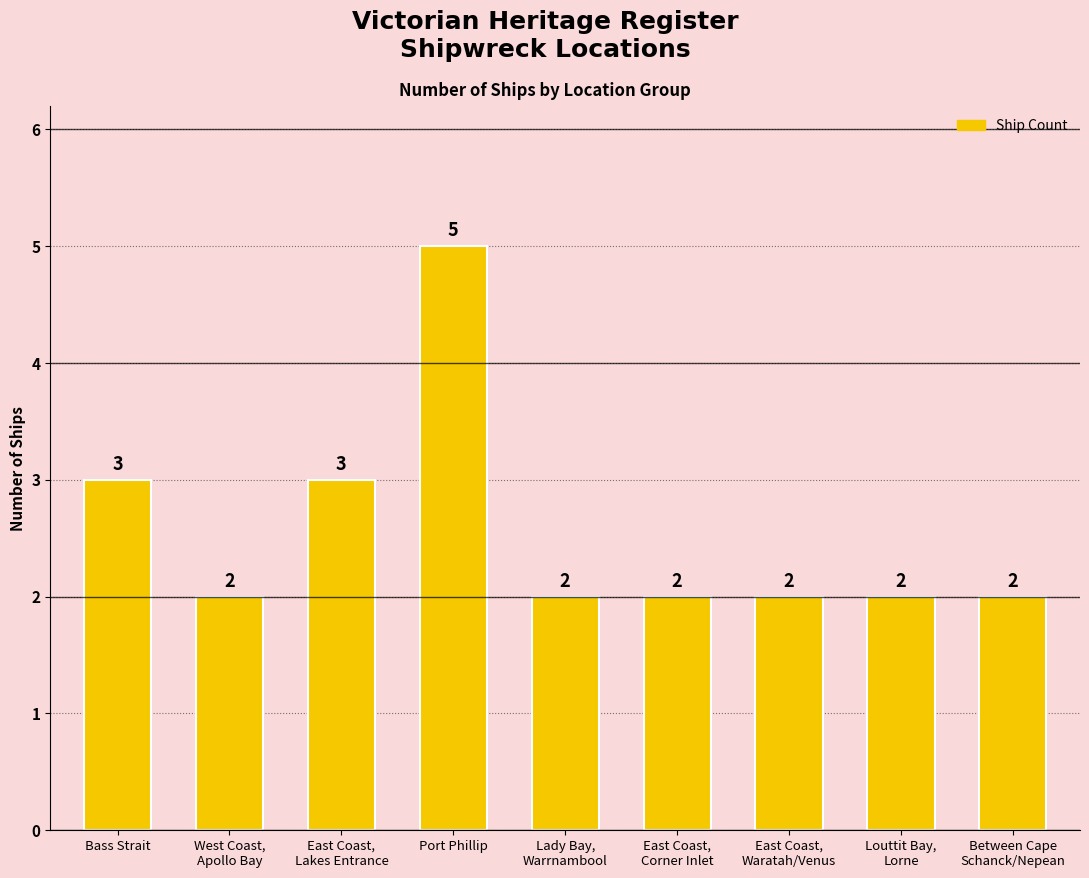

What is the label of the 3rd bar from the right?

East Coast,
Waratah/Venus